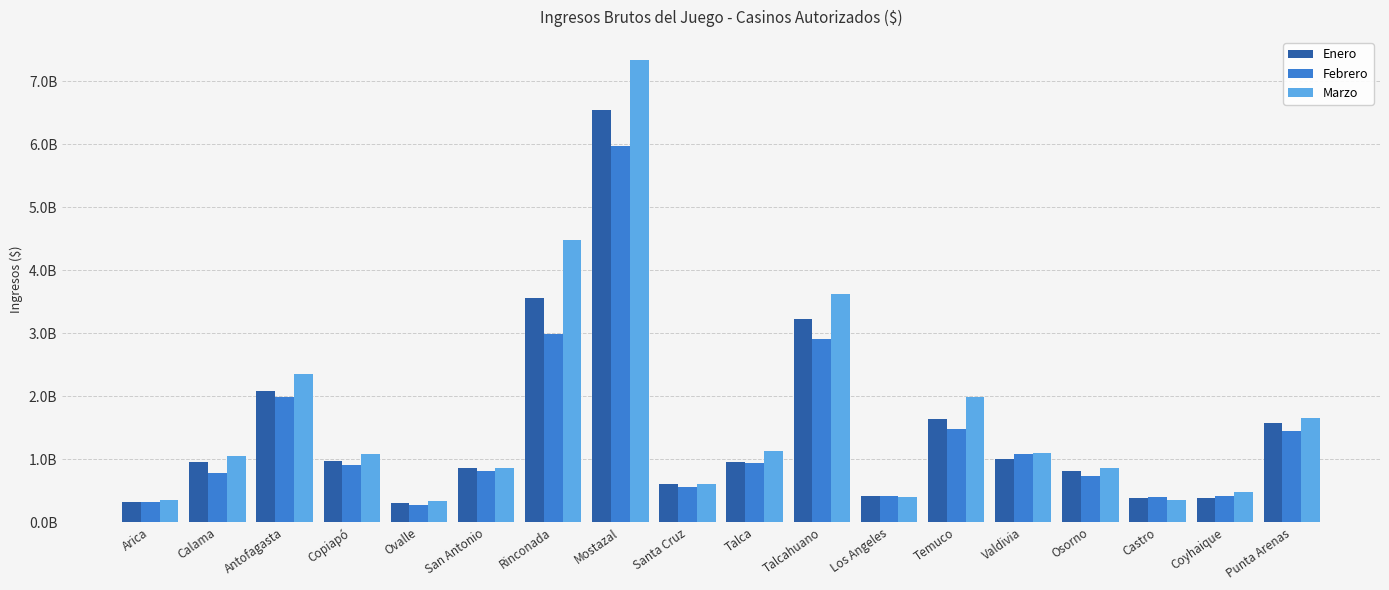

At how many categories does at least one series exceed 7224140162?

1